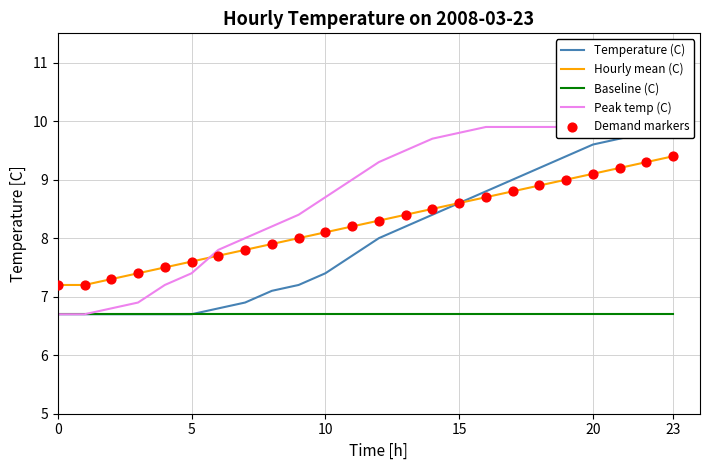

Which series reaches the minimum Y coordinate?

Temperature (C)